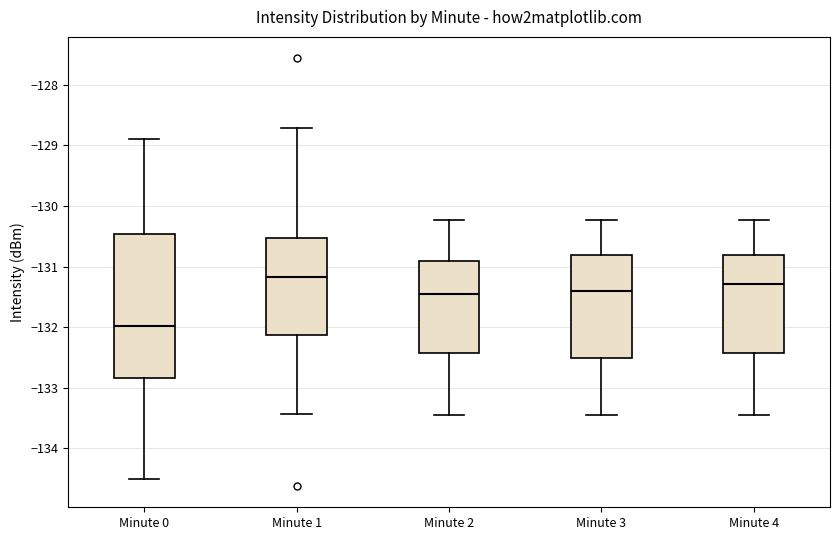

Which box is the tallest, from its lower edge to its upper edge?

Minute 0